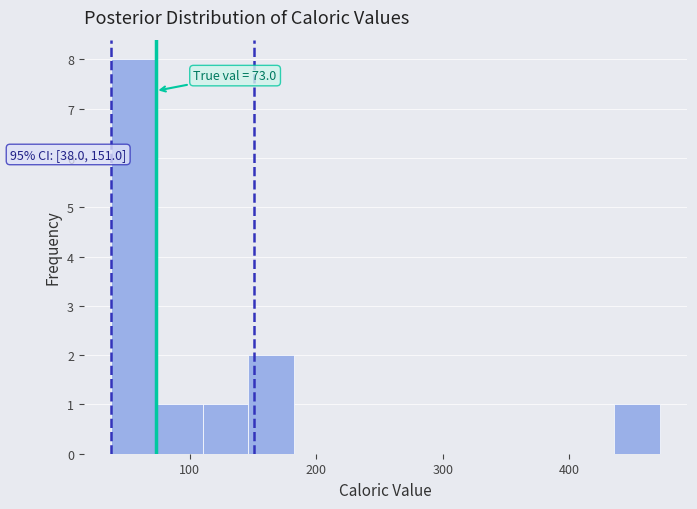

Around what value on the x-axis is the tallest bar? Give the approximate position of its centre, as read against the axis.

60